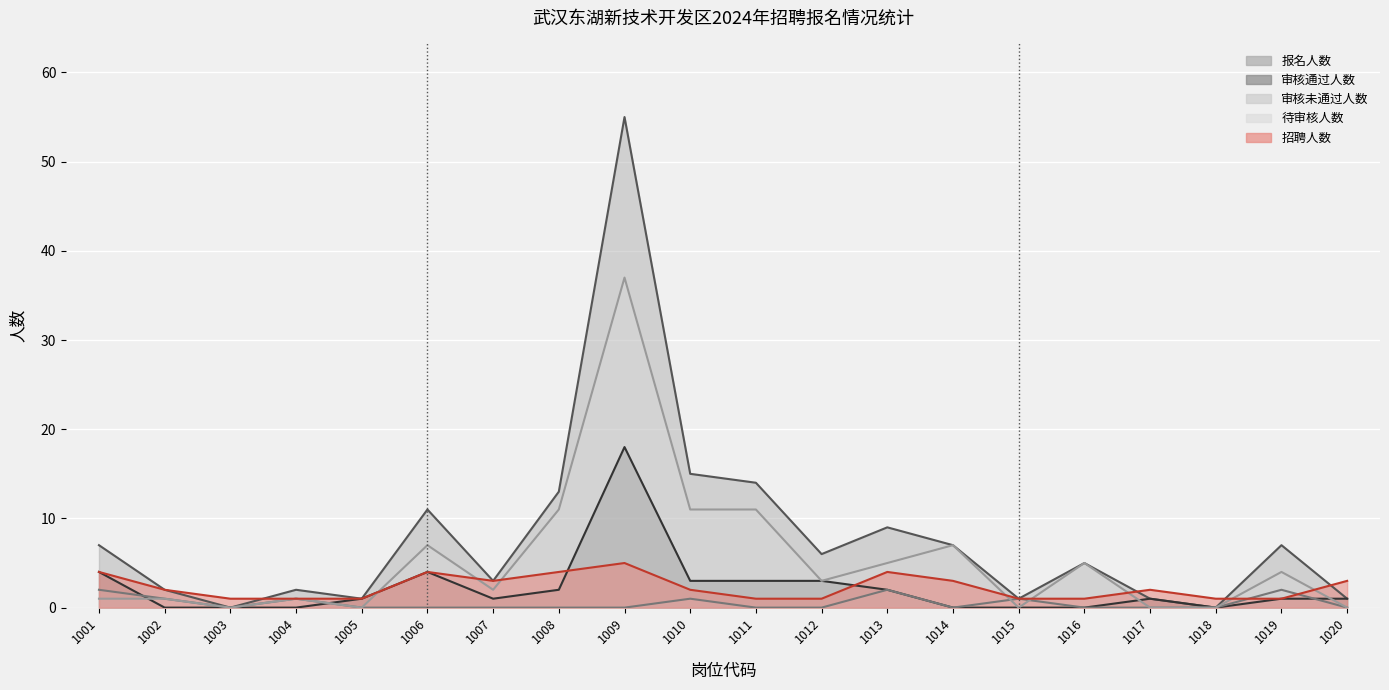

What is the spread (max minus min) of values at 1018?

1